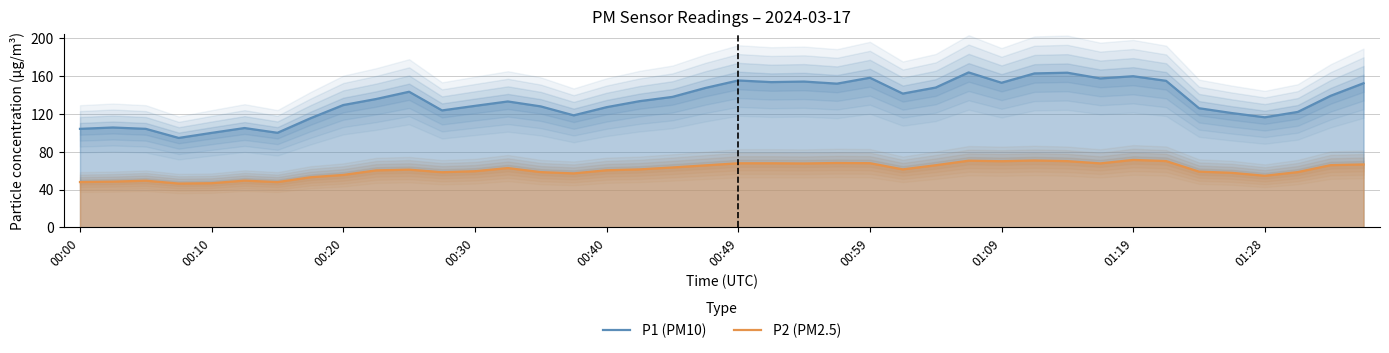

True or false: P2 (PM2.5) has a value of 67.8 at 00:59.

True